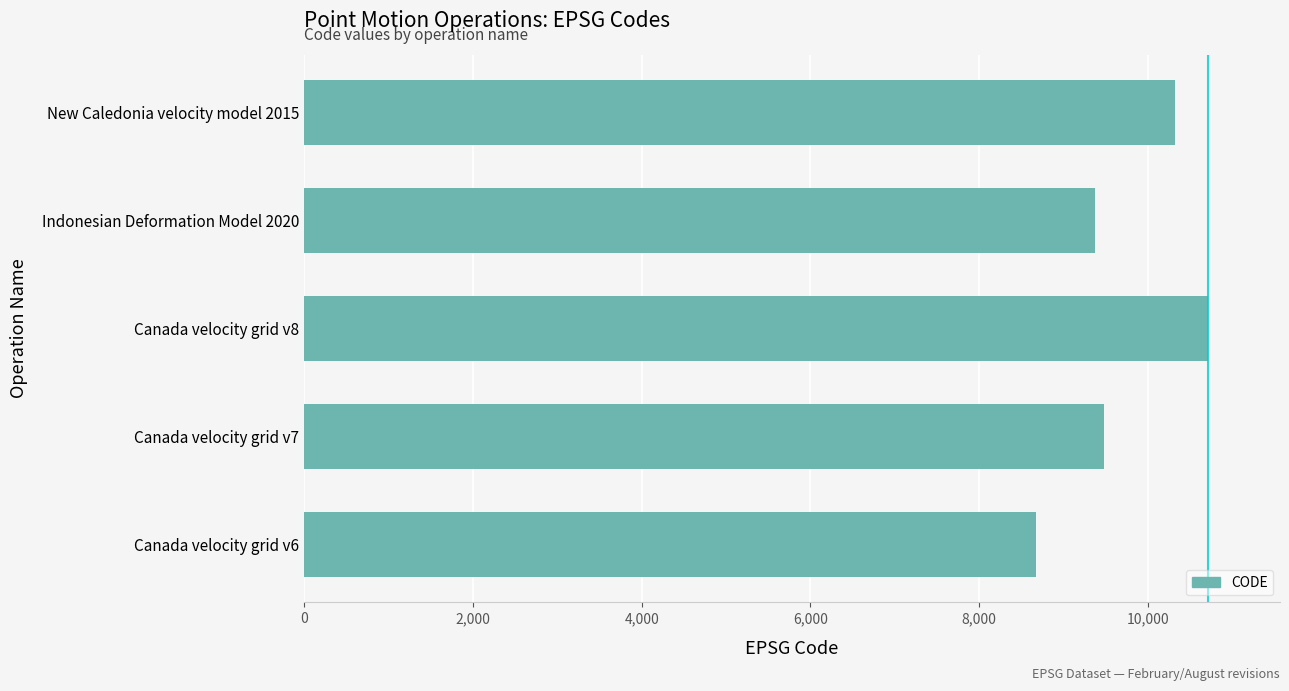

Rank the categories by value from highest to lowest.

Canada velocity grid v8, New Caledonia velocity model 2015, Canada velocity grid v7, Indonesian Deformation Model 2020, Canada velocity grid v6